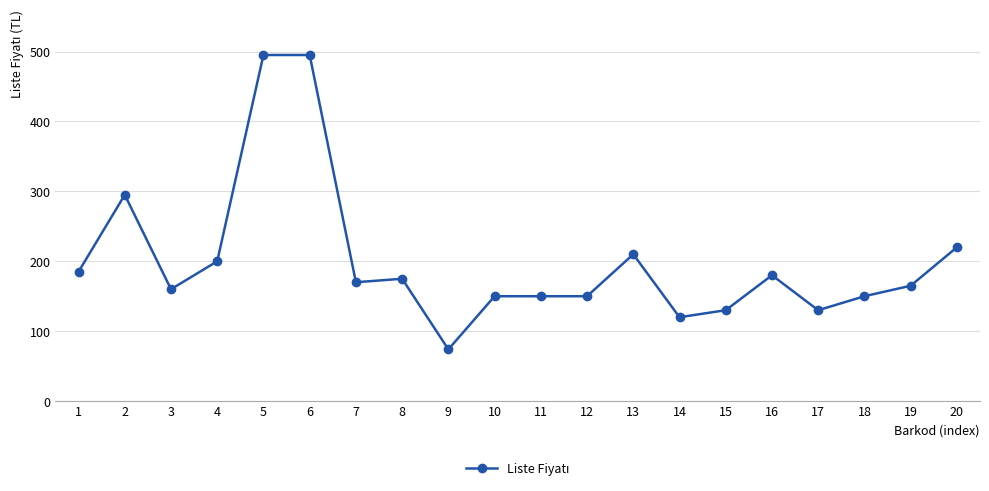

Between 7 and 11, which is larger?

7